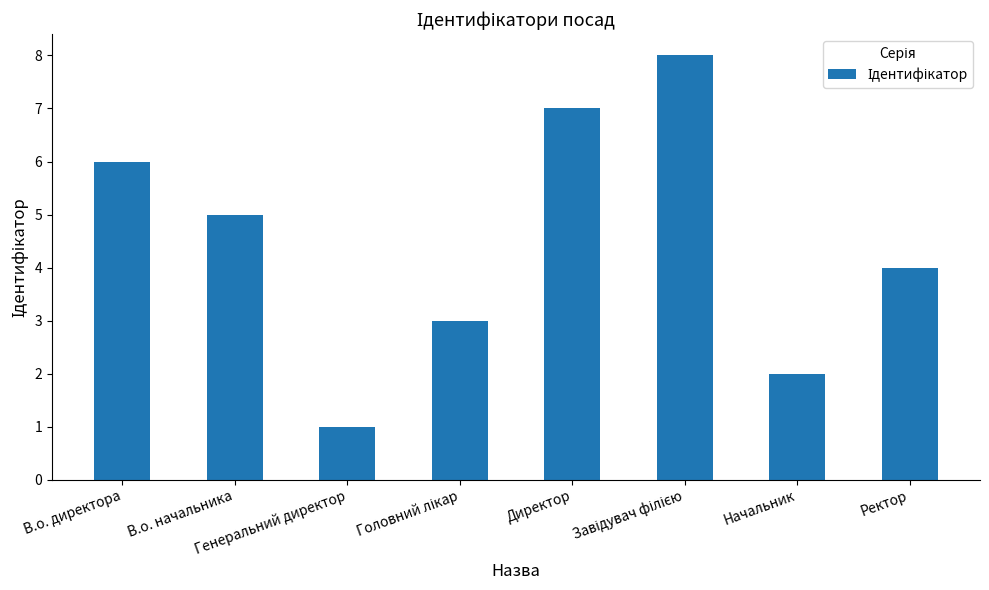

The value at Начальник is 2. True or false?

True